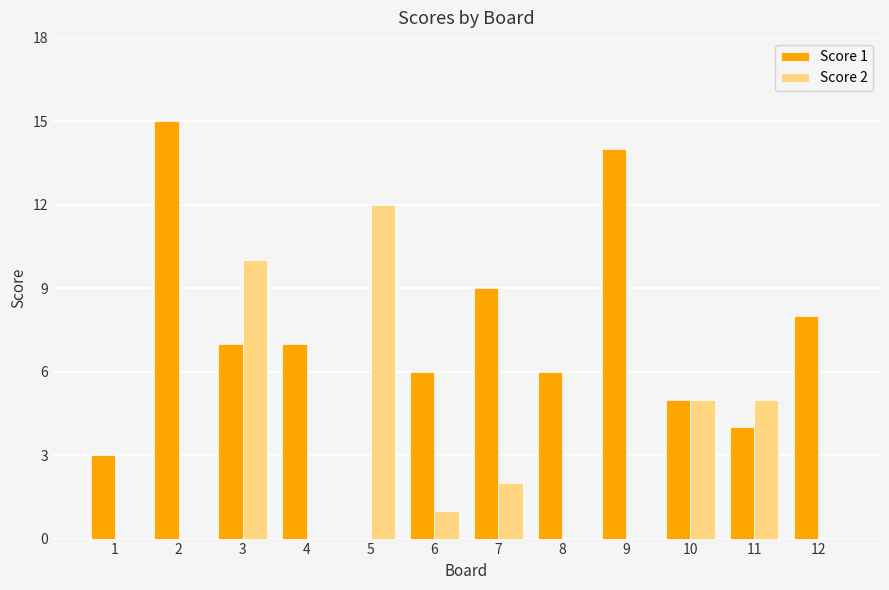

What is the sum of the Score 1 values at 4 and 3?

14